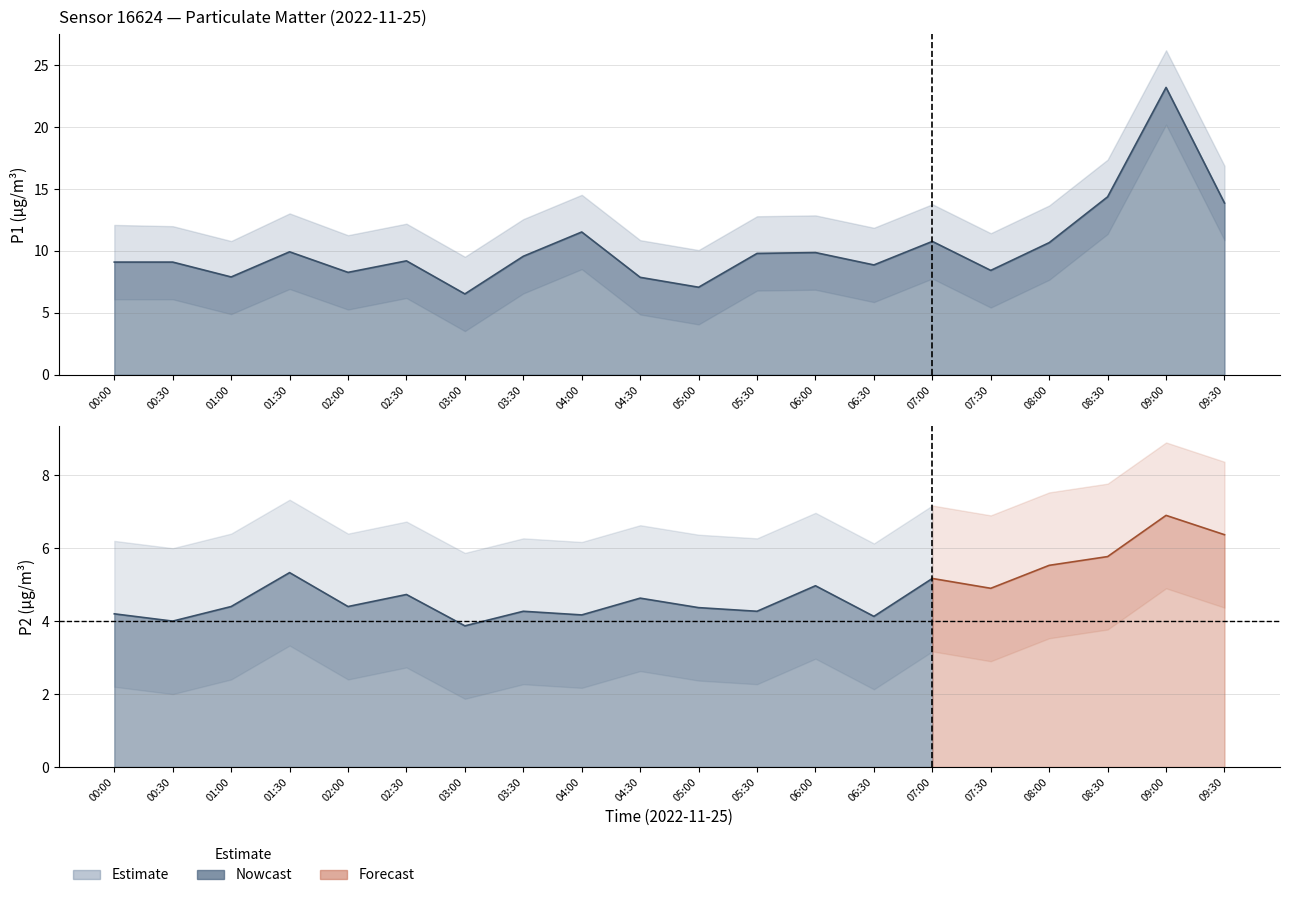

What is the difference between the second highest and second lowest values in the P2 series?

2.4